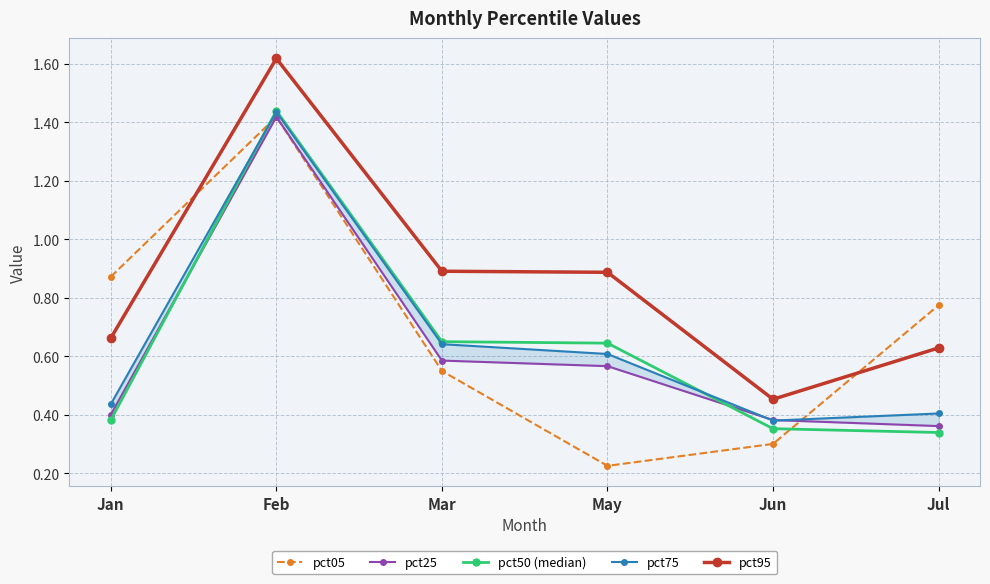

Rank the series at Feb from lowest to highest value.

pct25, pct05, pct75, pct50 (median), pct95